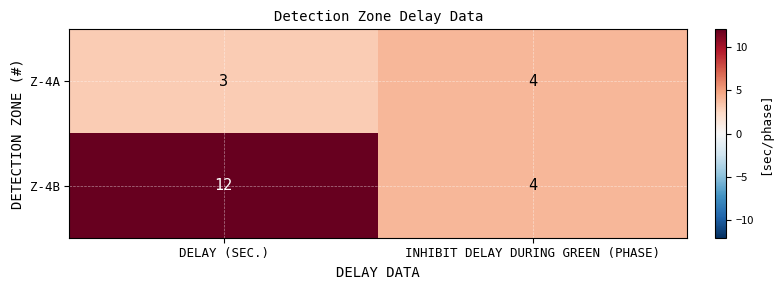

Which series has the largest range (max minus min)?

Z-4B